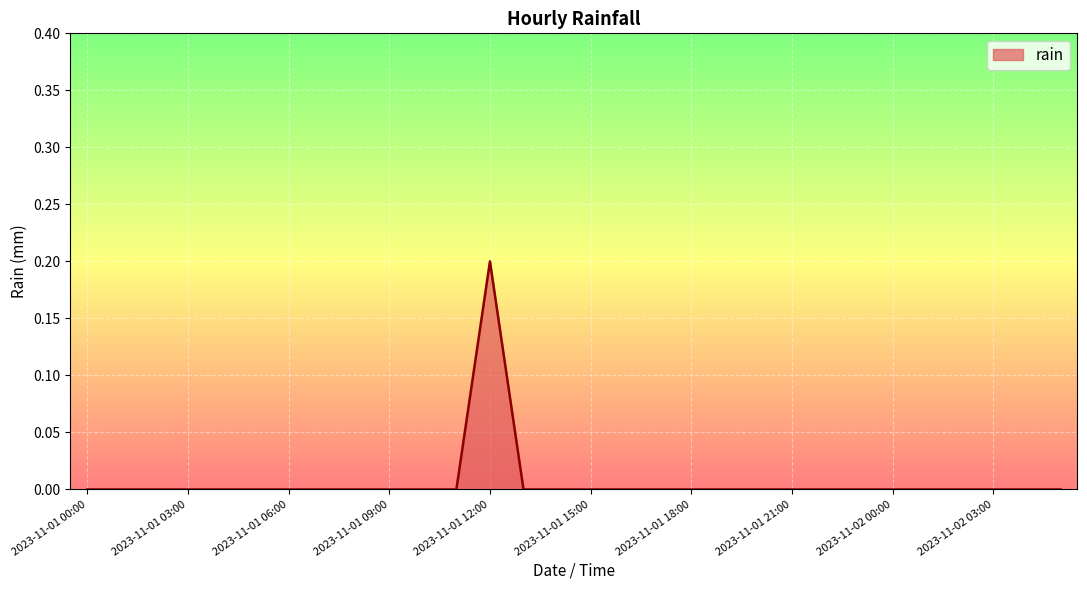

How many lines are shown in the chart?

1